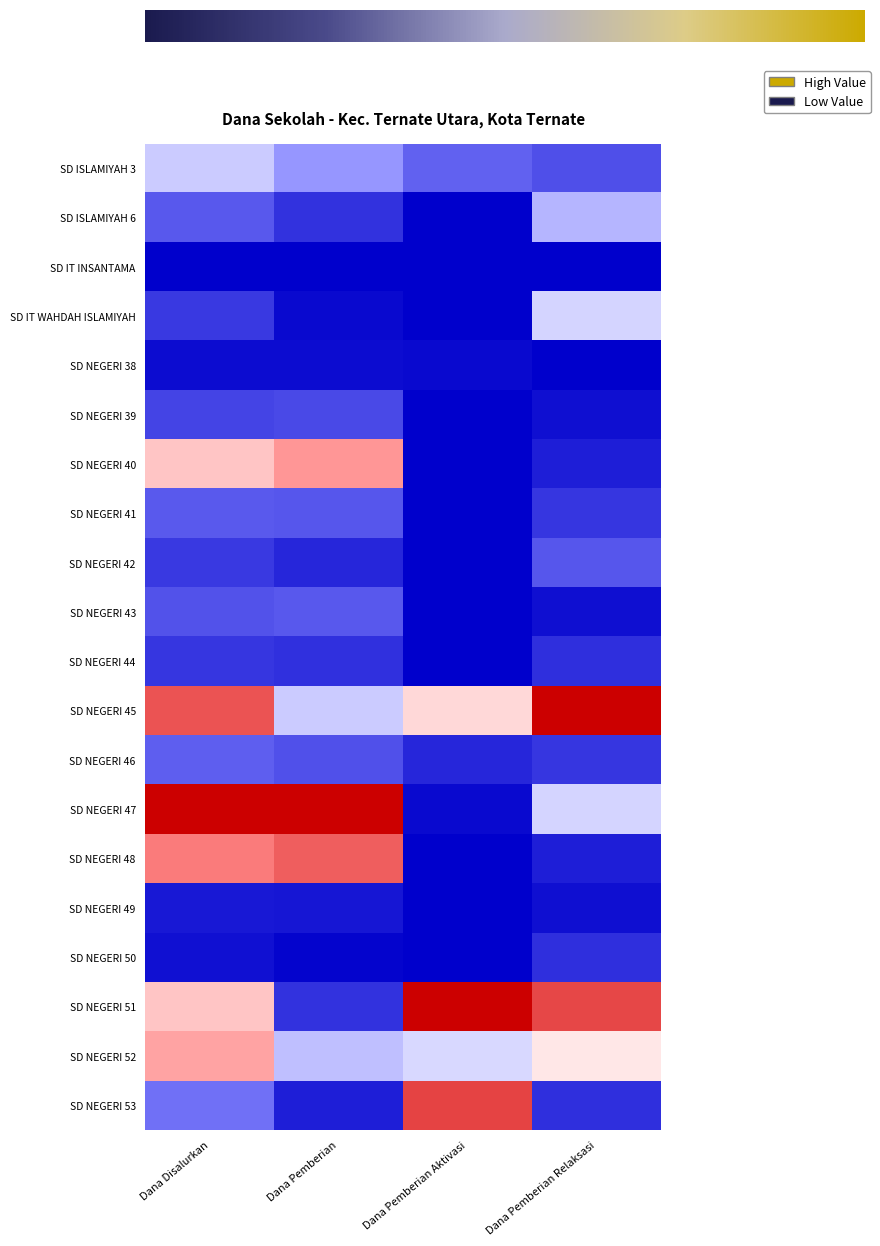

Count the number of data series in this chart.

20